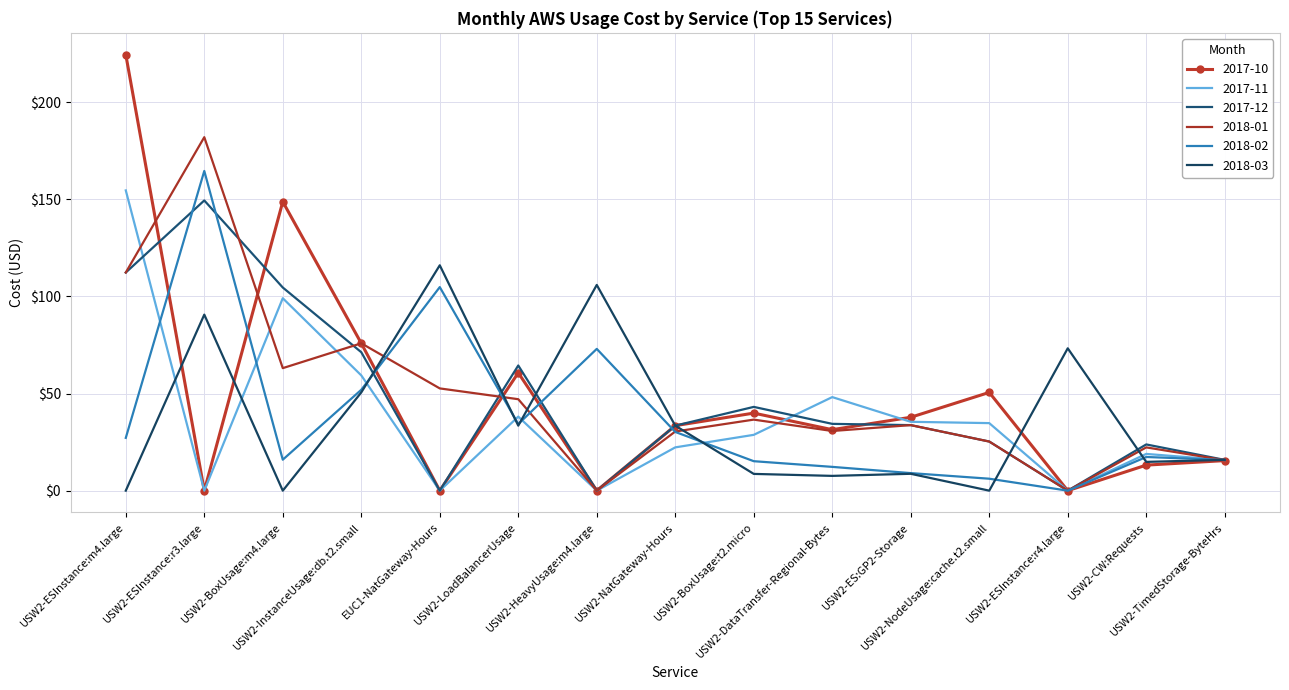

What is the difference between the maximum and minimum values in the 2018-03 series?

116.1